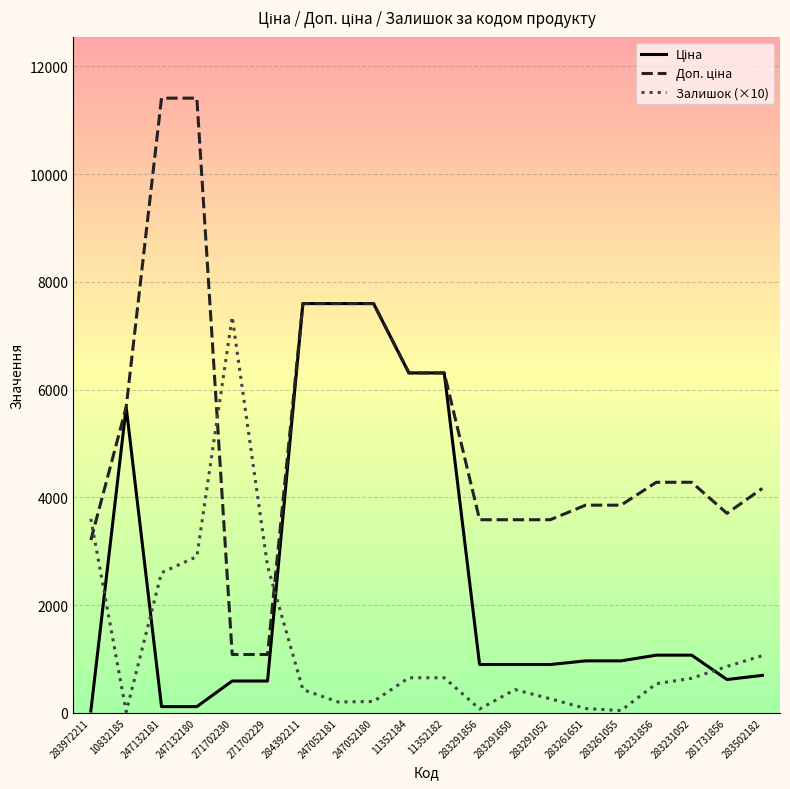

True or false: Залишок (×10) has a value of 11384.9 at 271702230.

False